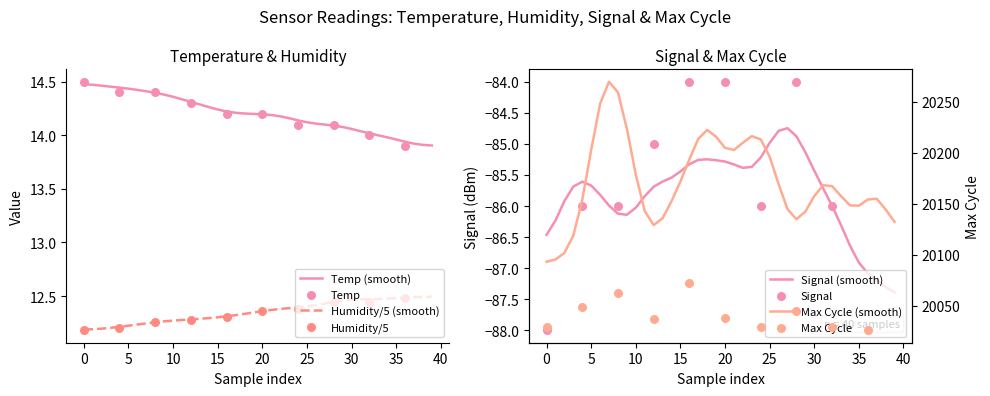

At how many categories does at least one series exceed 13?

40